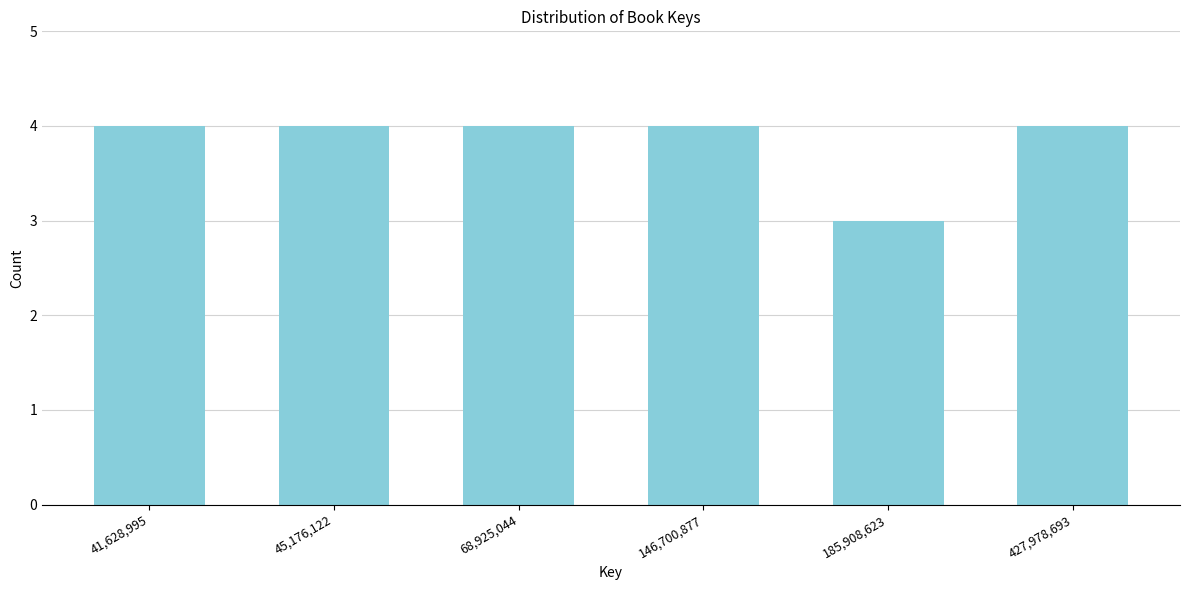

Reading left to right, transcribe all the data shown in this chart.

4	4	4	4	3	4